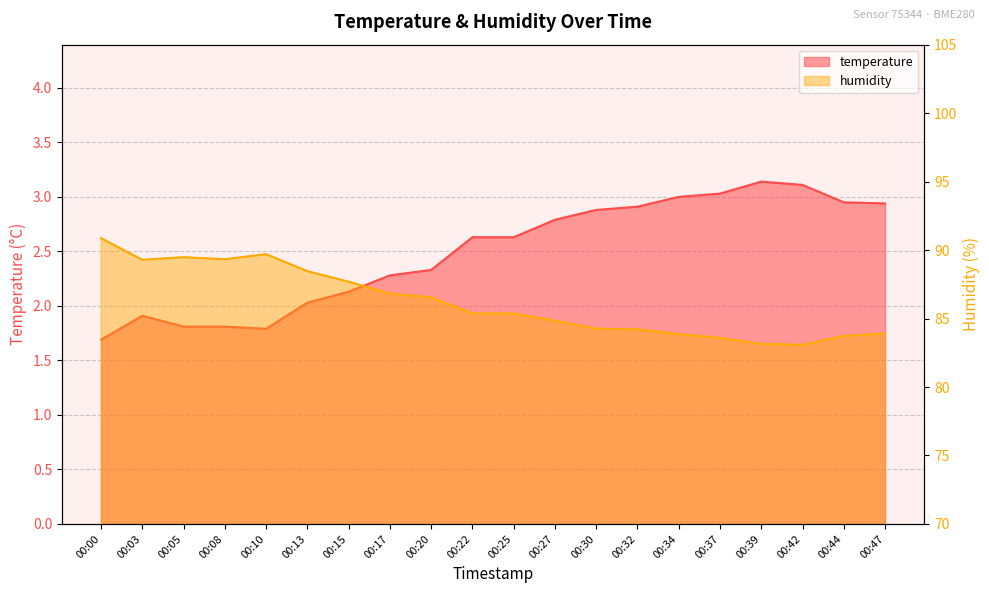

Where does the temperature series first go above 2?

00:13